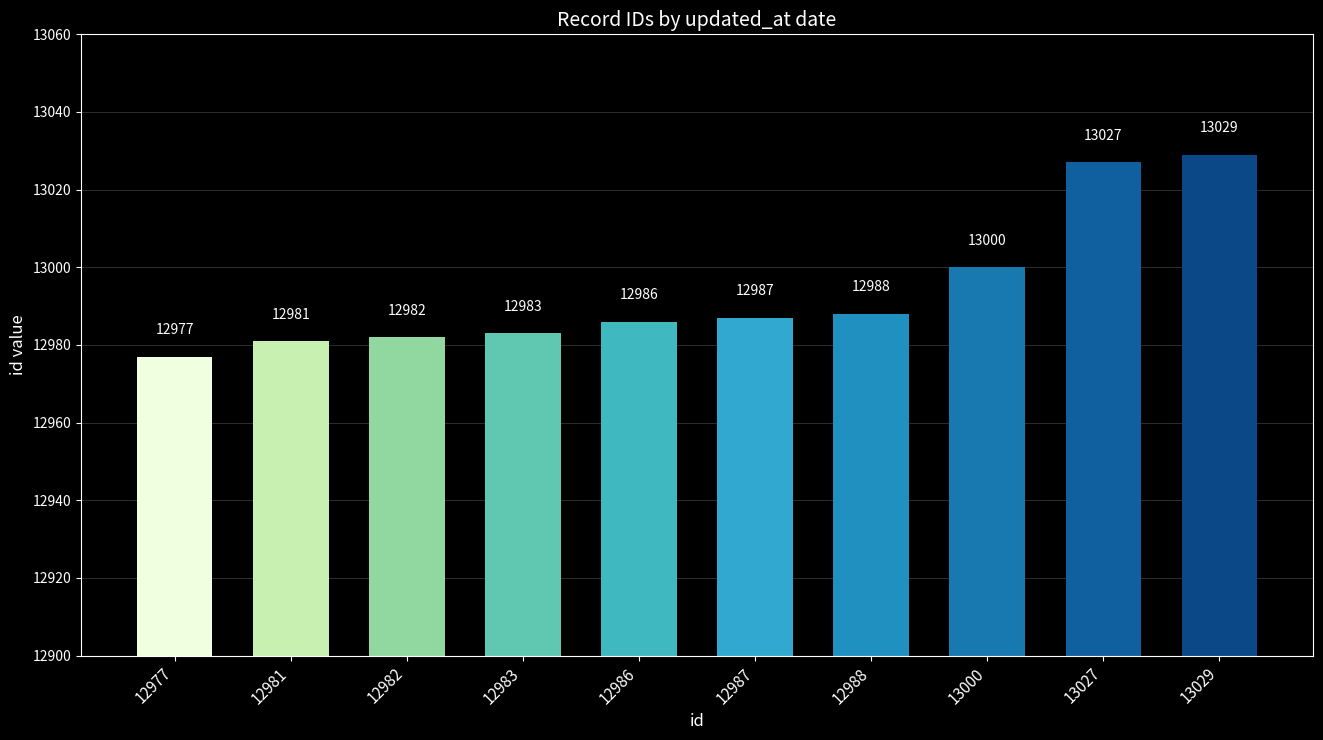

Reading left to right, what are all the values shown in this chart?

12977=12977	12981=12981	12982=12982	12983=12983	12986=12986	12987=12987	12988=12988	13000=13000	13027=13027	13029=13029